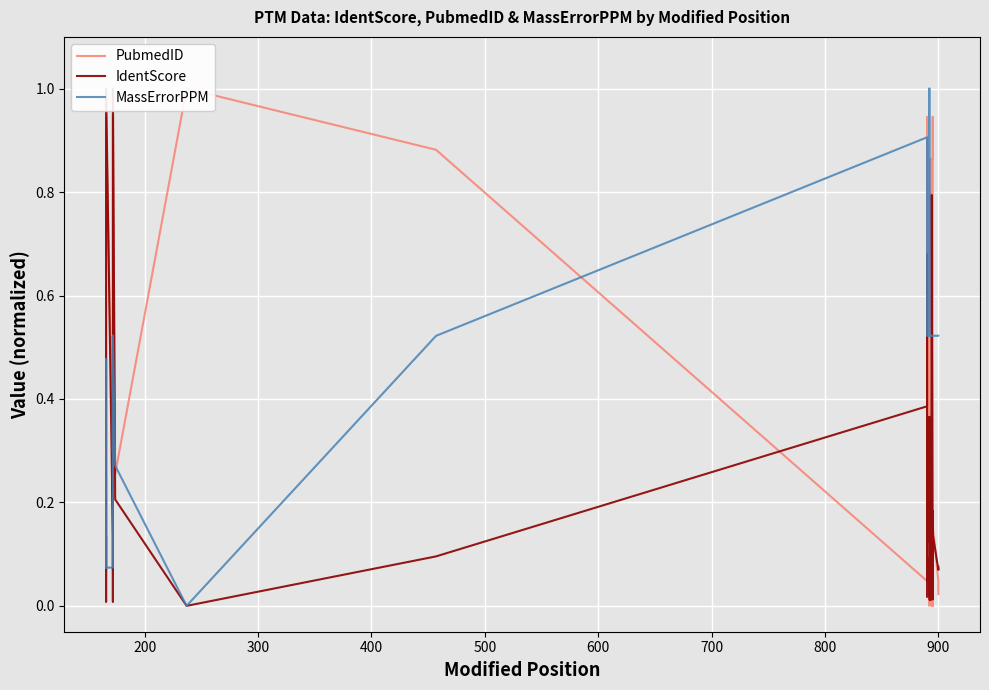

Is the value of IdentScore at 17 greater than the value of MassErrorPPM at 100?

Yes